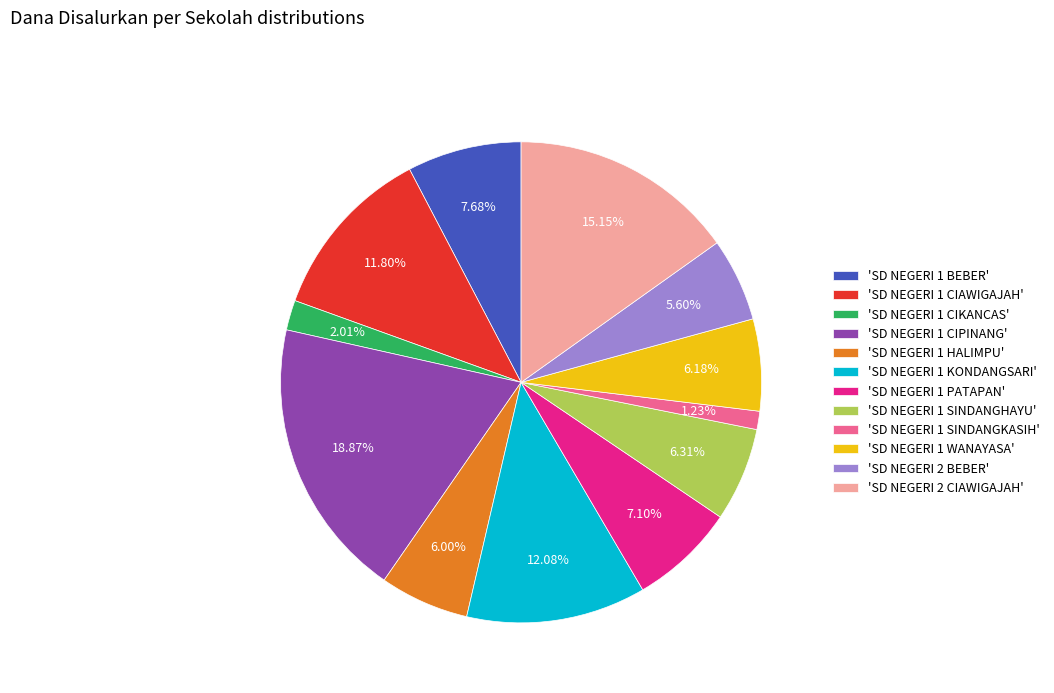

Combined, do 'SD NEGERI 1 KONDANGSARI' and 'SD NEGERI 1 SINDANGKASIH' account for over 50%?

No